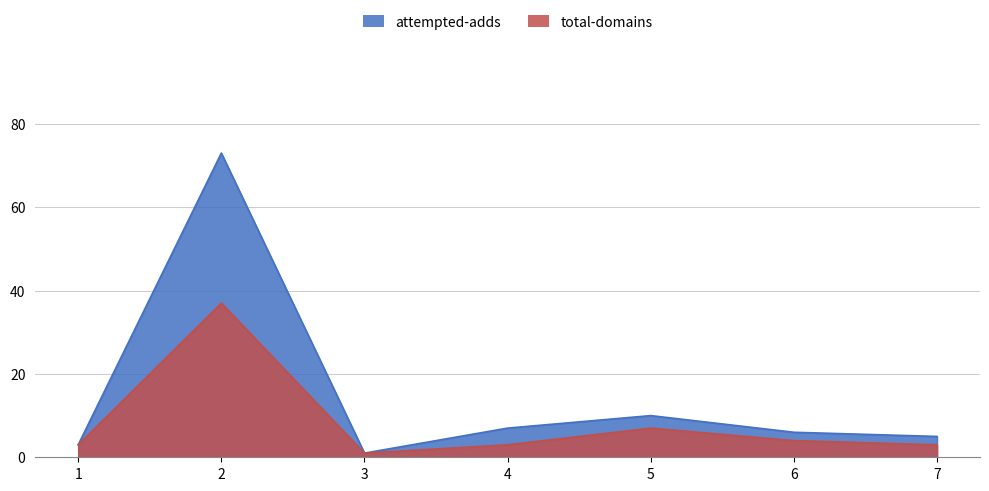

How many lines are shown in the chart?

2